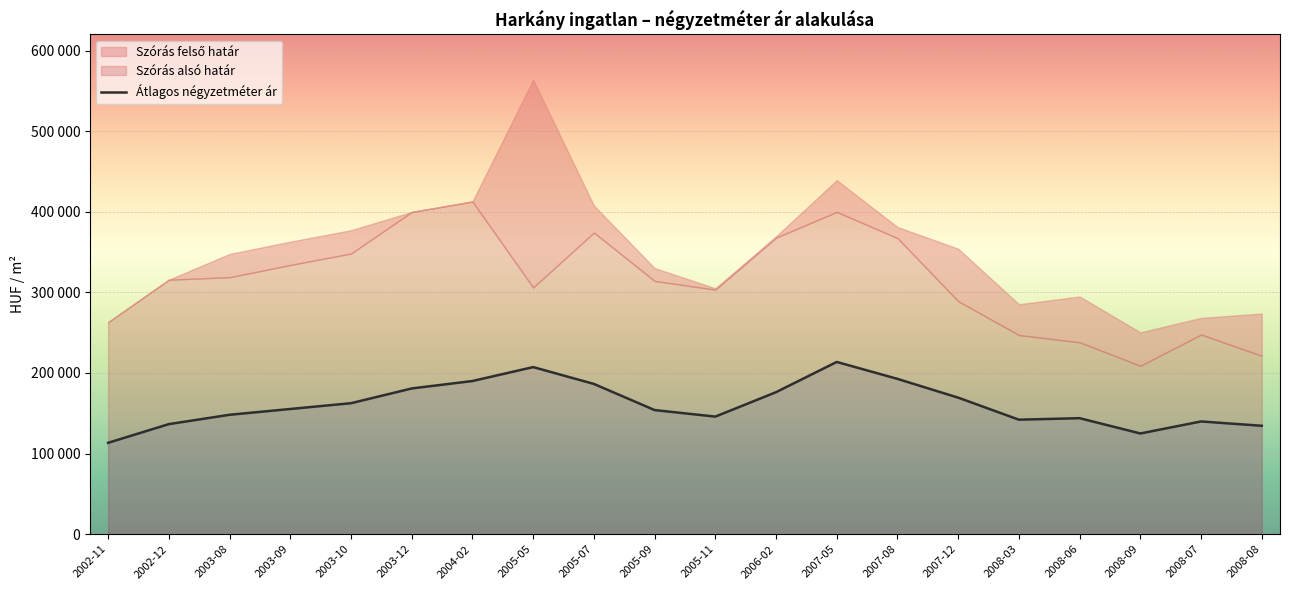

Which category has the highest value across all series?

2007-05